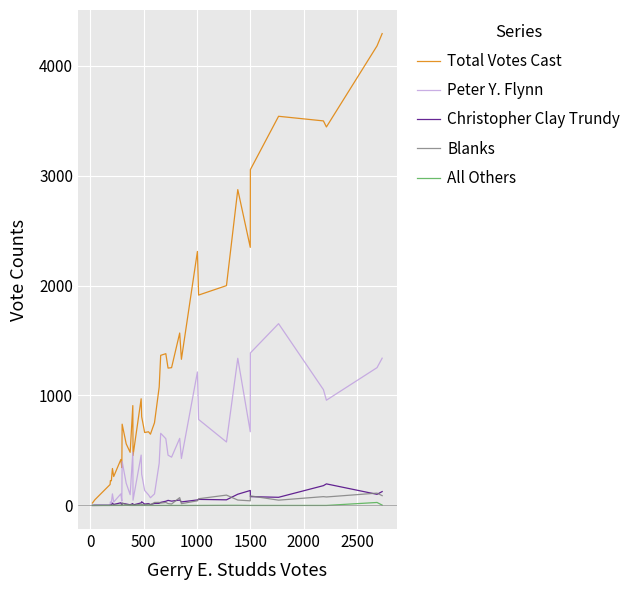

True or false: Blanks and Christopher Clay Trundy intersect in this chart.

True